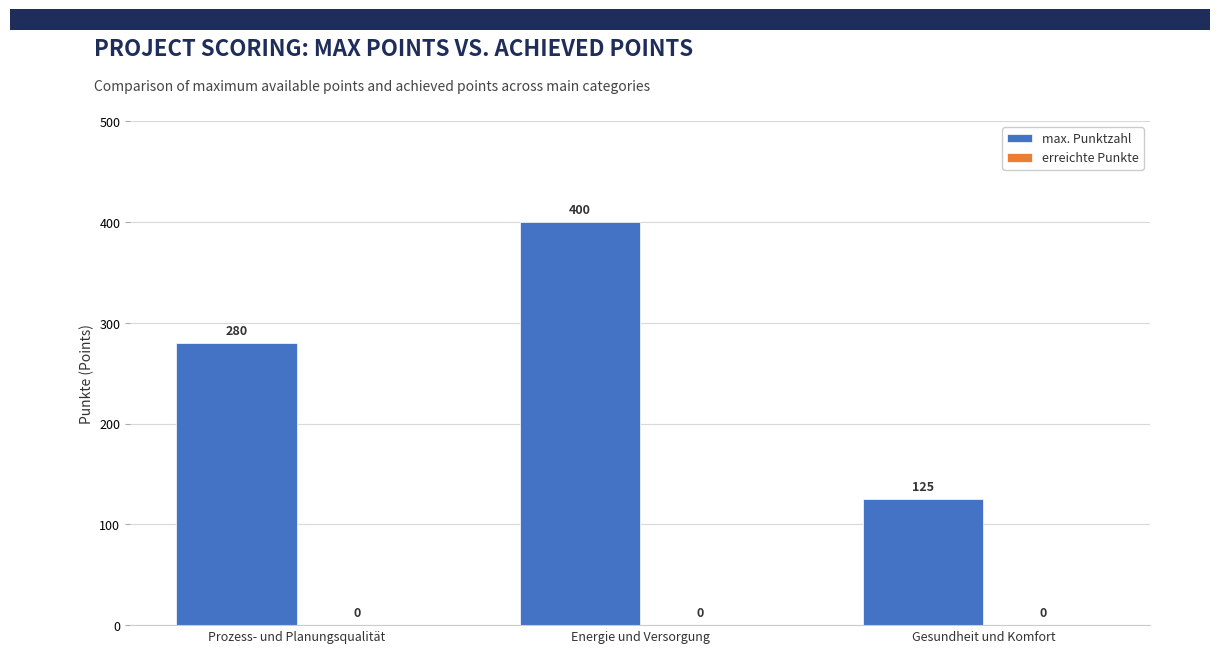

List the labels in order of value, smallest first.

Gesundheit und Komfort, Prozess- und Planungsqualität, Energie und Versorgung